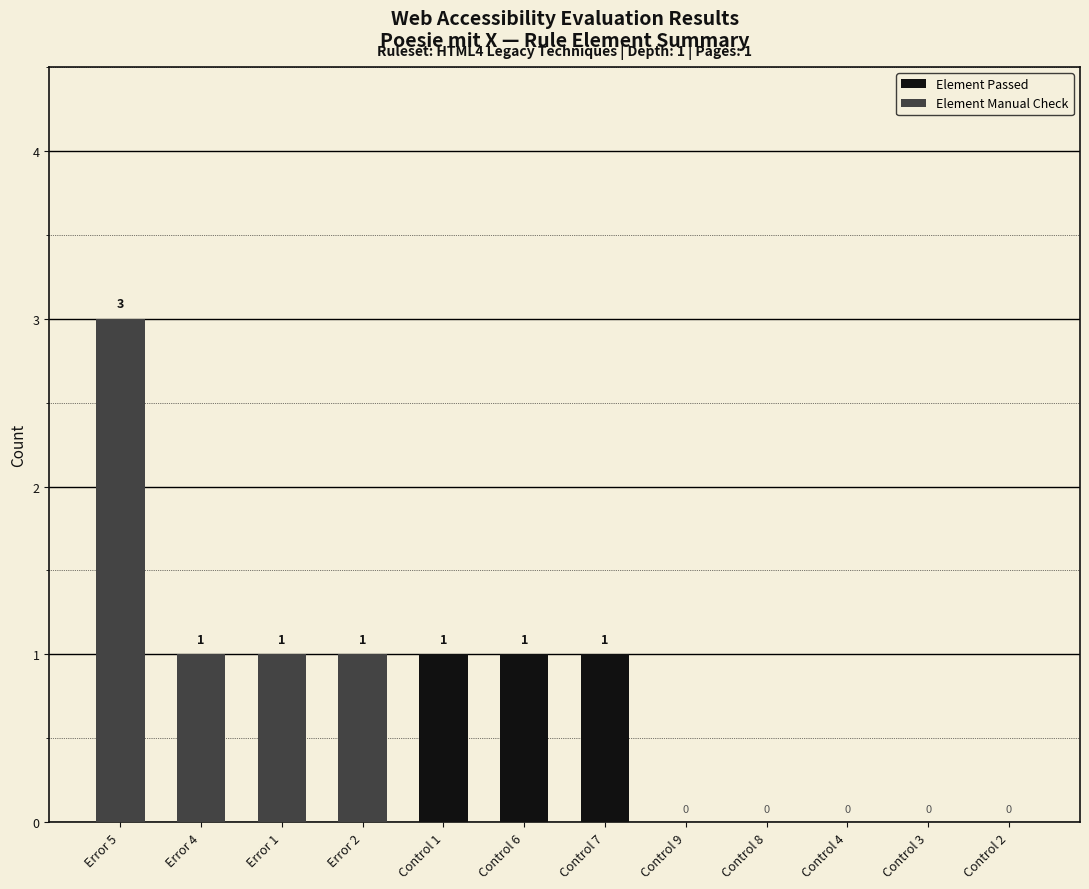

Are the bars horizontal?

No